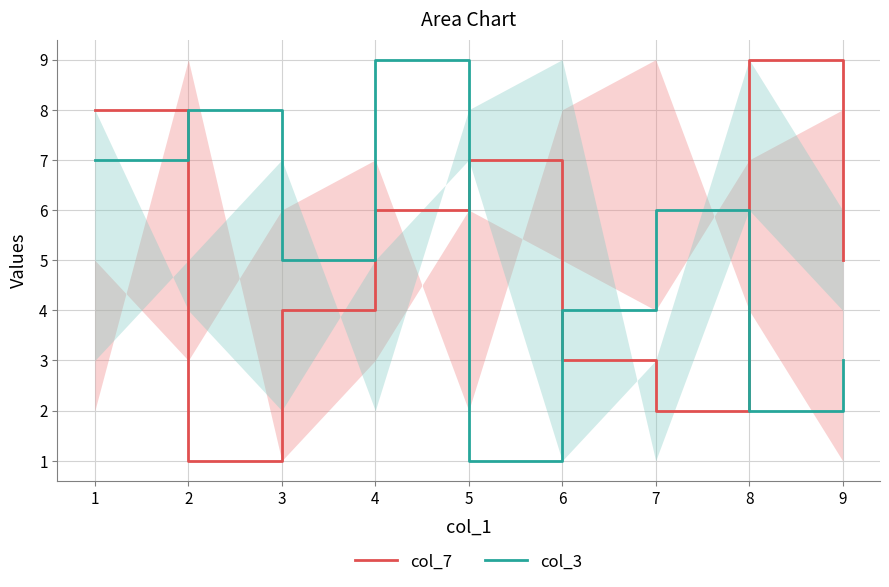

What is the average value of the col_7 series?

5